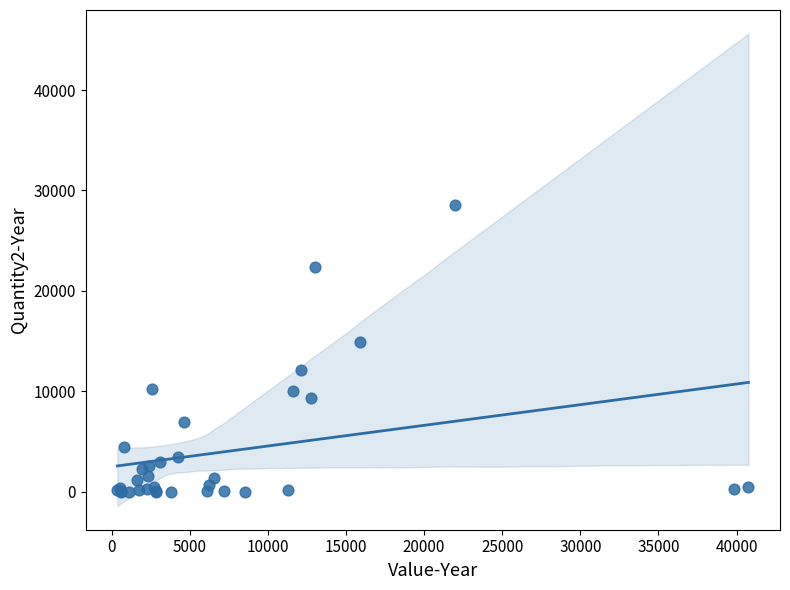

What Y value in the scatter plot is closest to 14288?

14917